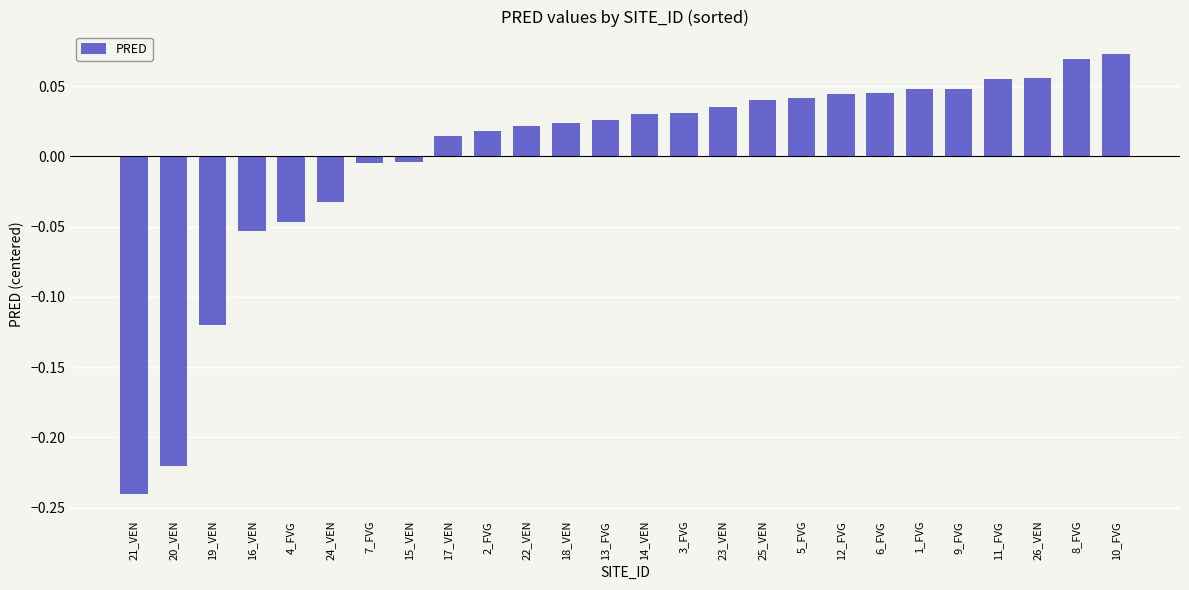

What position from the left is 9_FVG?

22